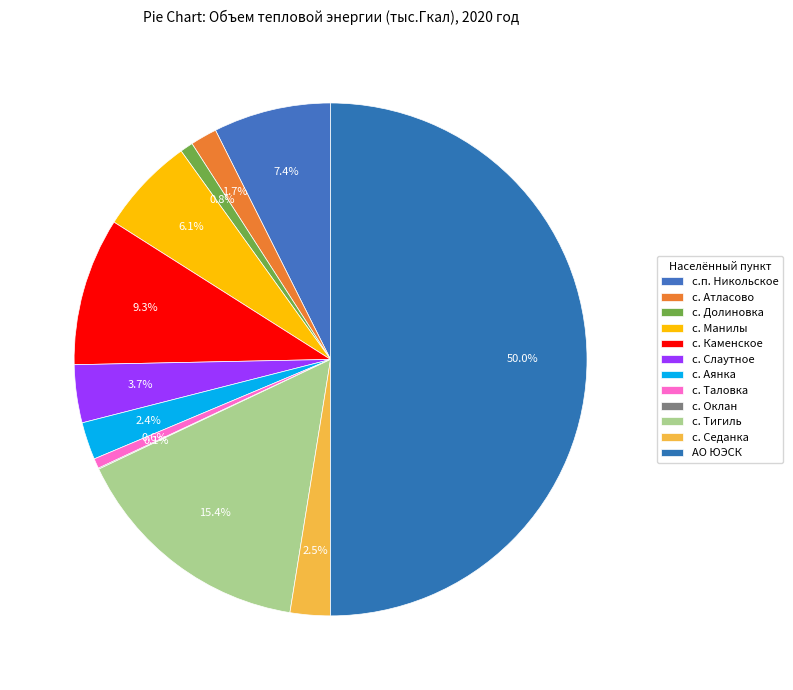

Count the number of slices in the pie.

12